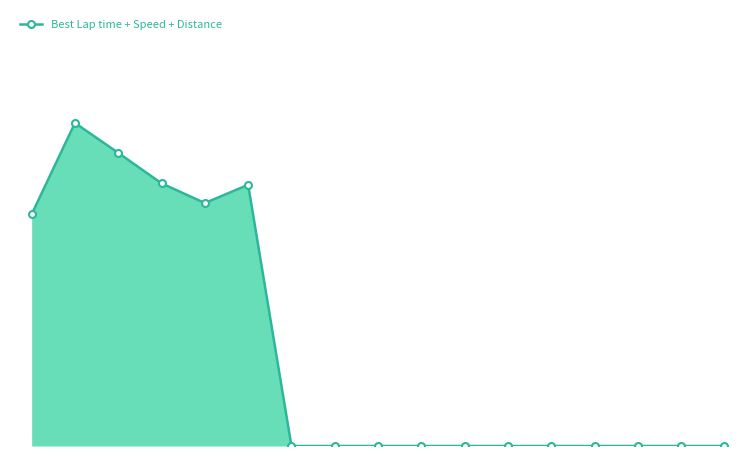

Which label corresponds to the largest value in the chart?

1